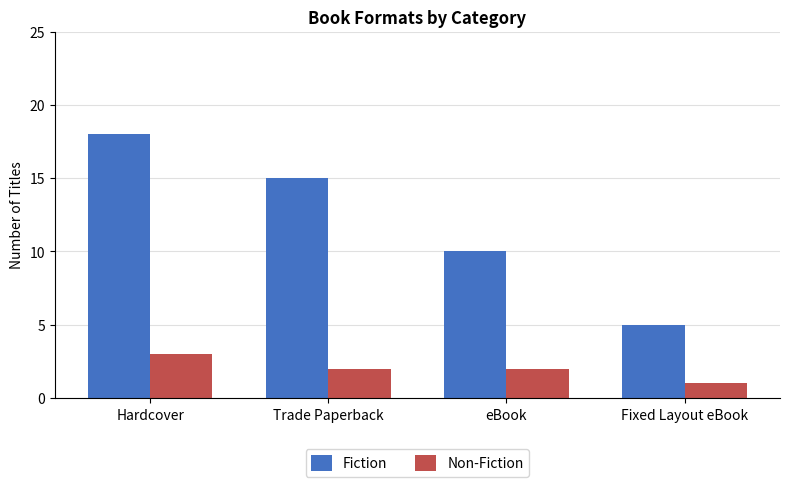

Between eBook and Fixed Layout eBook, which series saw the biggest shift?

Fiction